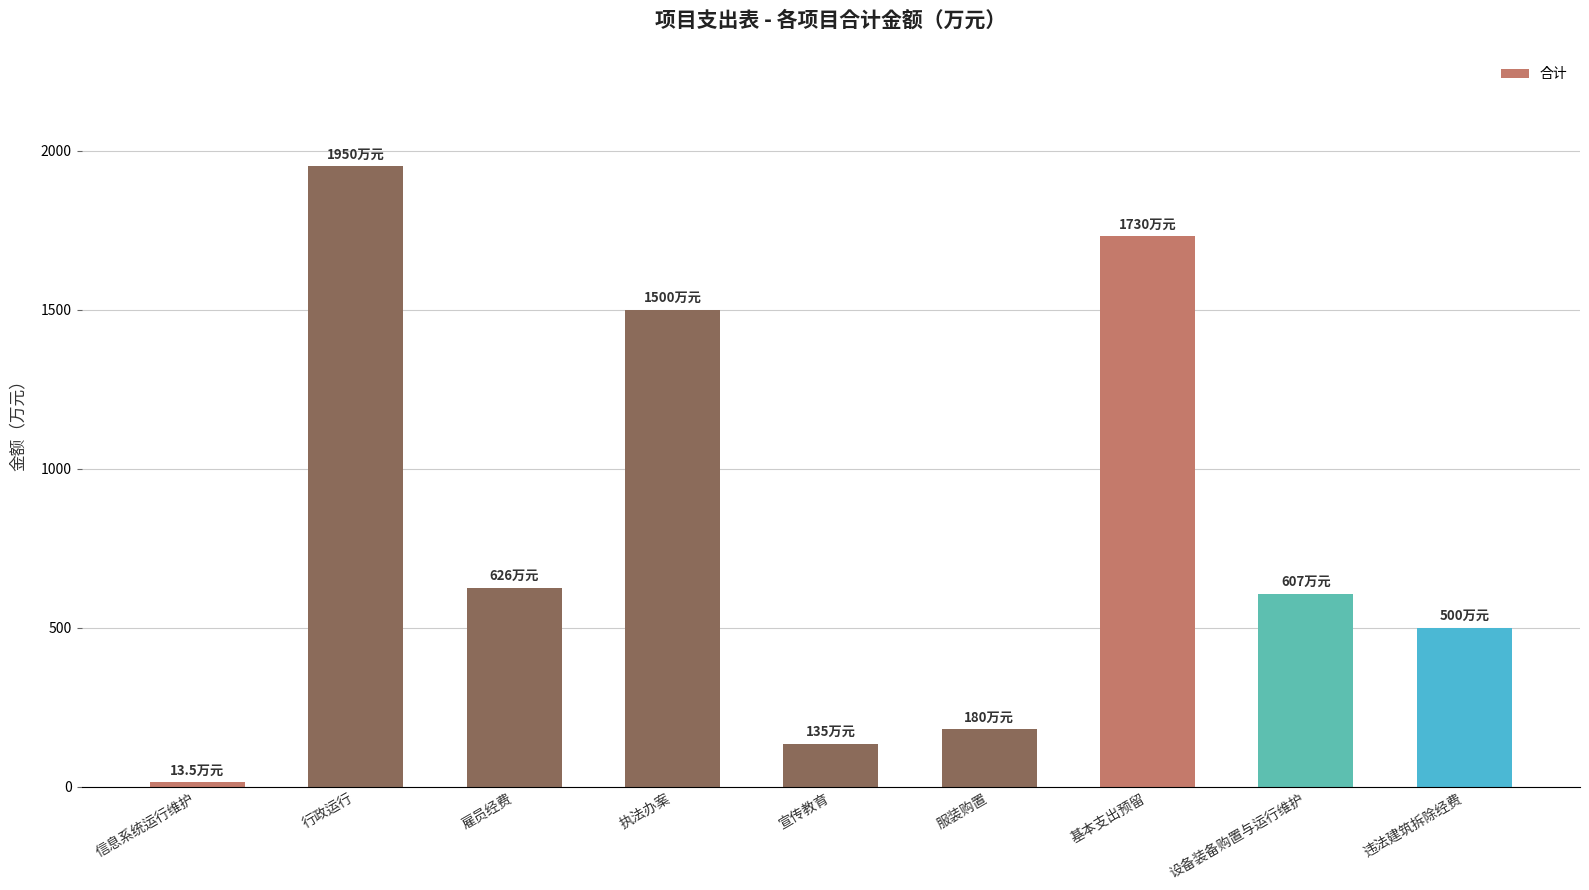

Reading left to right, what are all the values shown in this chart?

信息系统运行维护=13.5	行政运行=1950.0	雇员经费=626.0	执法办案=1500.0	宣传教育=135.0	服装购置=180.0	基本支出预留=1730.0	设备装备购置与运行维护=607.0	违法建筑拆除经费=500.0